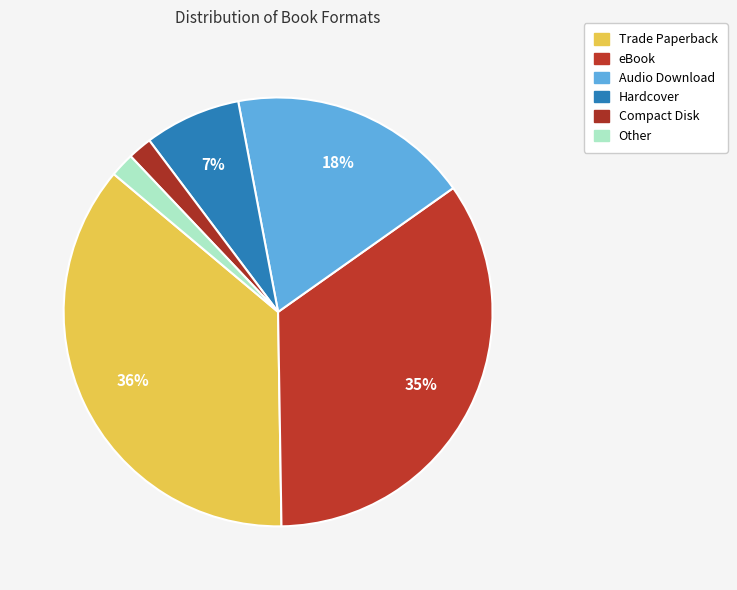

What is the smallest slice in the pie chart?

Compact Disk